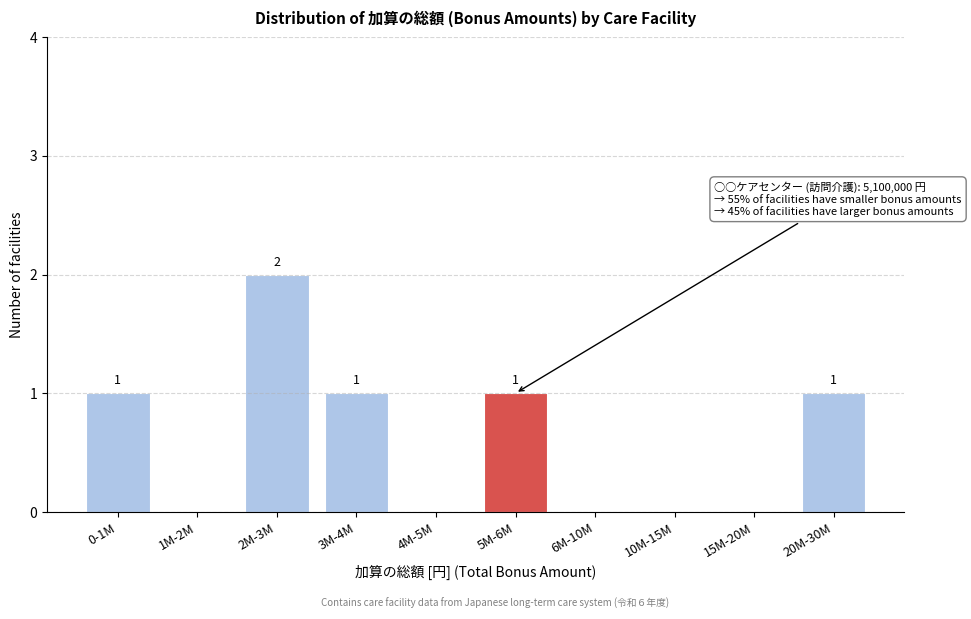

Reading left to right, transcribe all the data shown in this chart.

0-1M=1	1M-2M=0	2M-3M=2	3M-4M=1	4M-5M=0	5M-6M=1	6M-10M=0	10M-15M=0	15M-20M=0	20M-30M=1